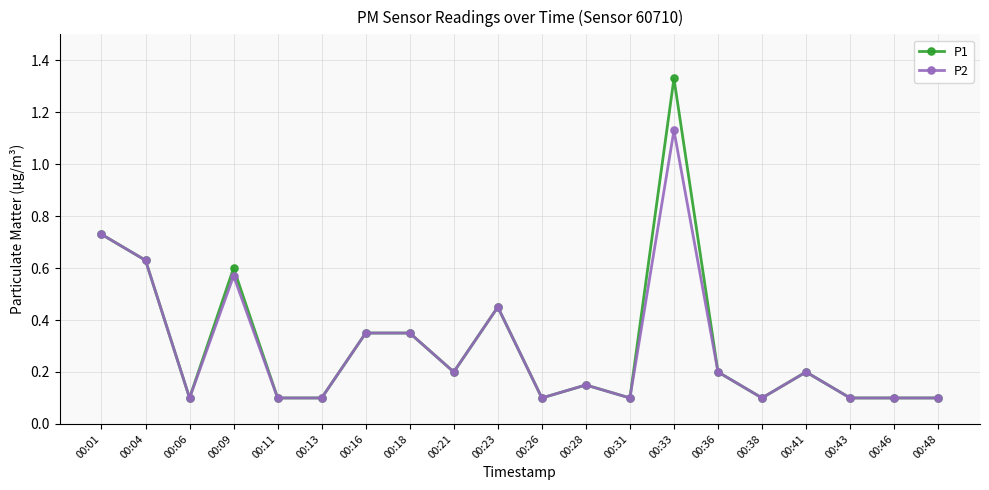

Which series has the largest range (max minus min)?

P1